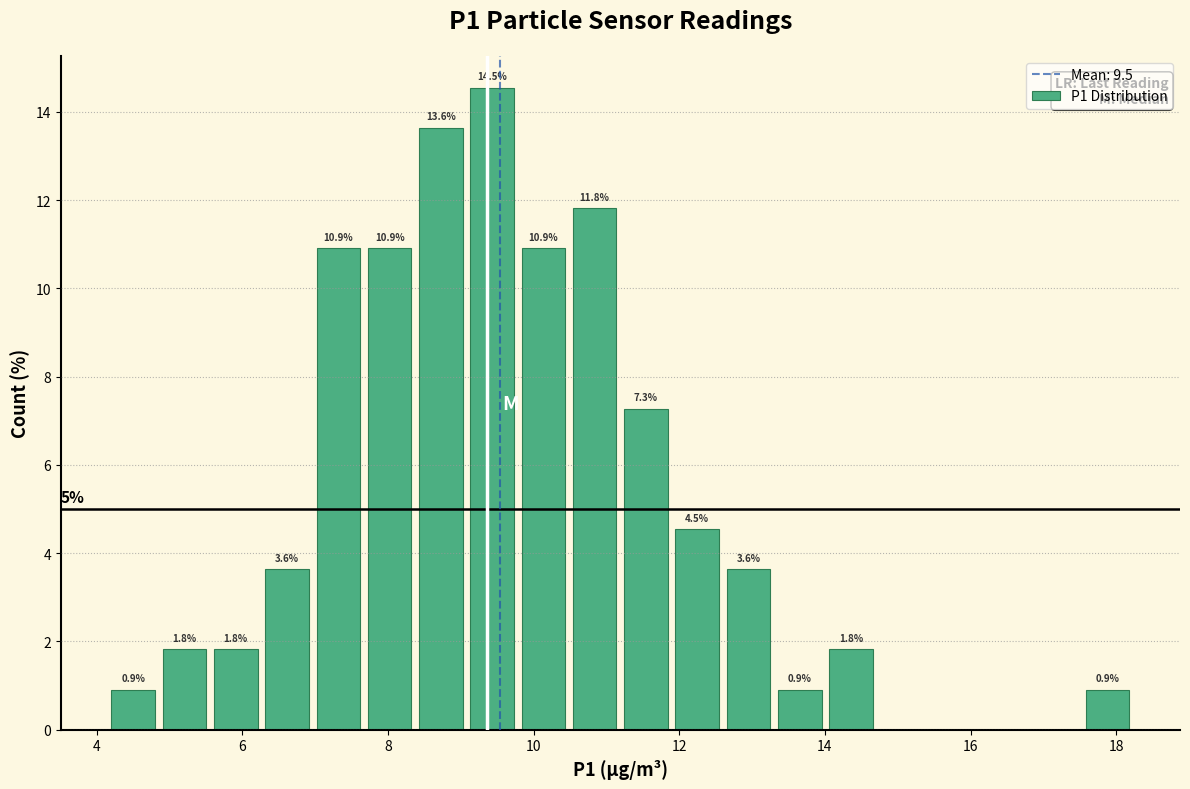

Around what value on the x-axis is the tallest bar? Give the approximate position of its centre, as read against the axis.

9.4